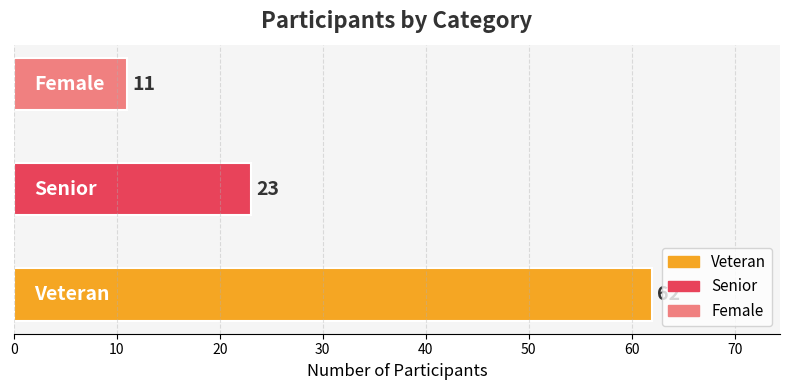

Reading top to bottom, what are all the values shown in this chart?

11	23	62